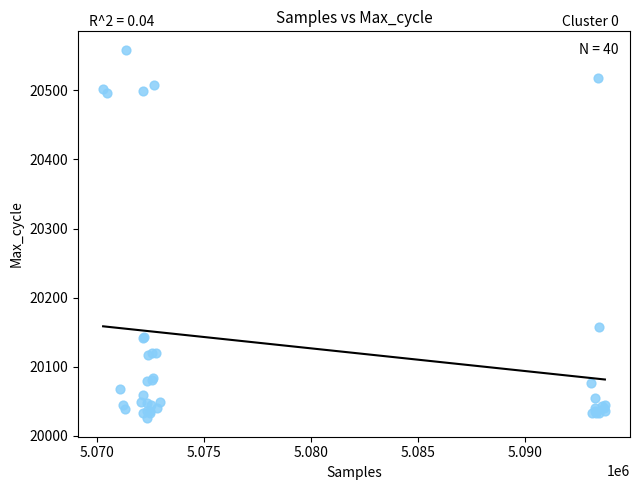

What Y value in the scatter plot is closest to 20292?

20157